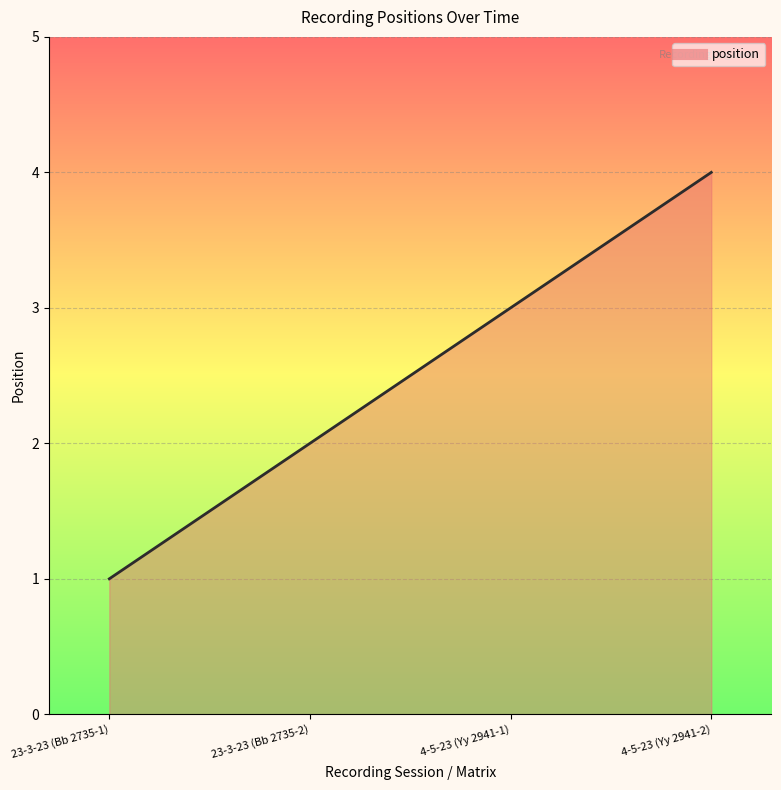

Reading left to right, list all the values displayed in this chart.

1	2	3	4